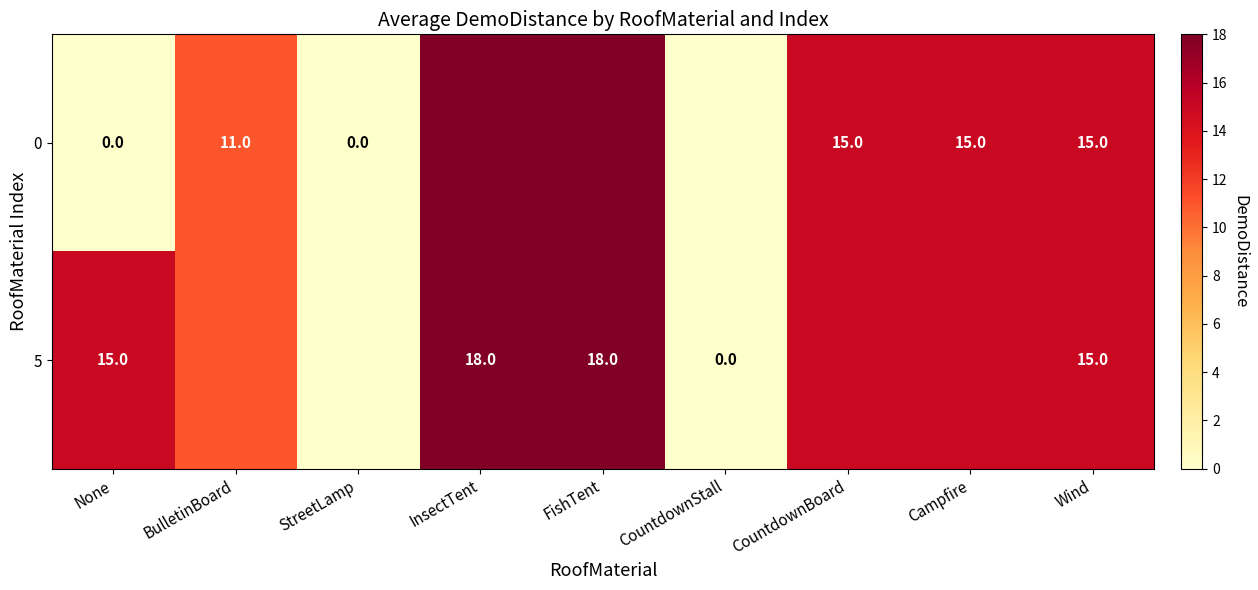

What is the total value across all series at CountdownBoard?

30